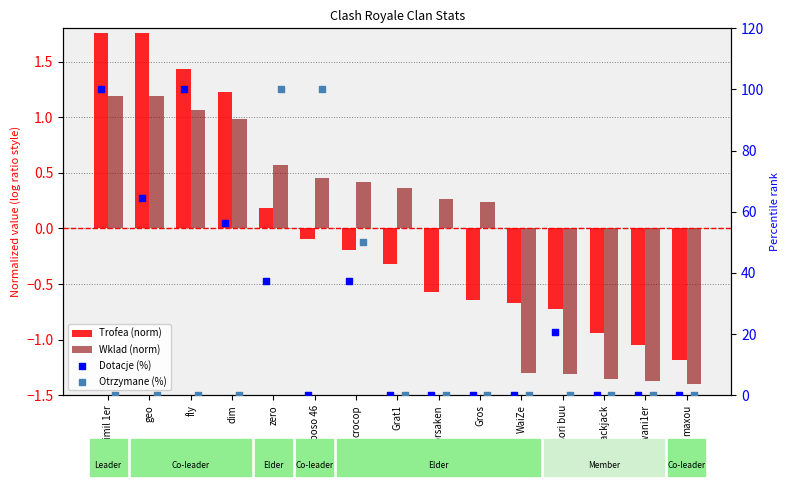

What is the total value across all series at WaiZe?

-2.0